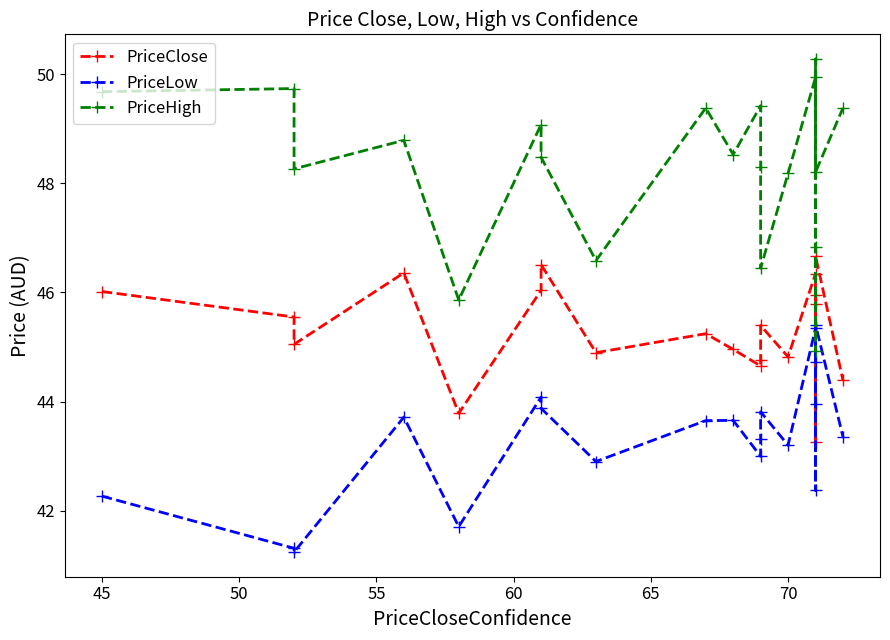

True or false: PriceClose and PriceLow cross at least once.

False